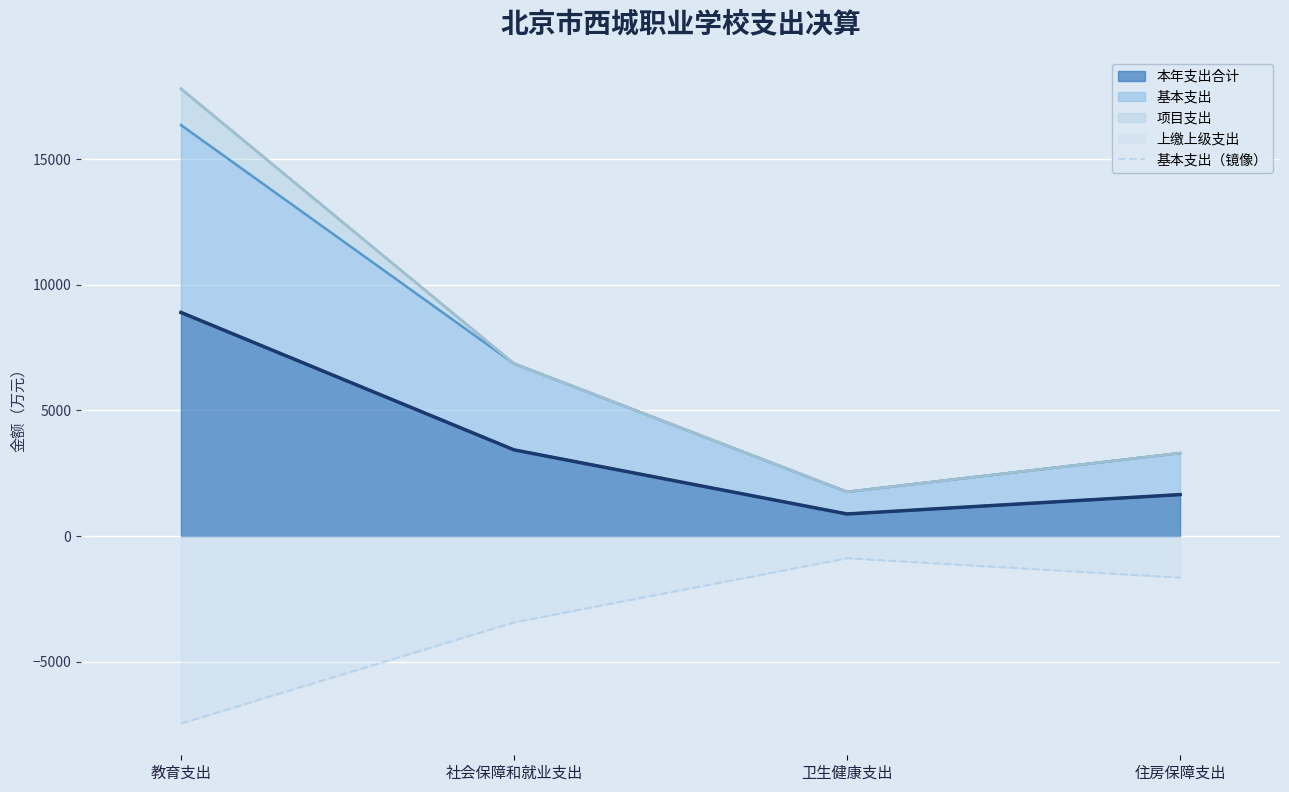

List the labels in order of value, largest first.

卫生健康支出, 住房保障支出, 社会保障和就业支出, 教育支出